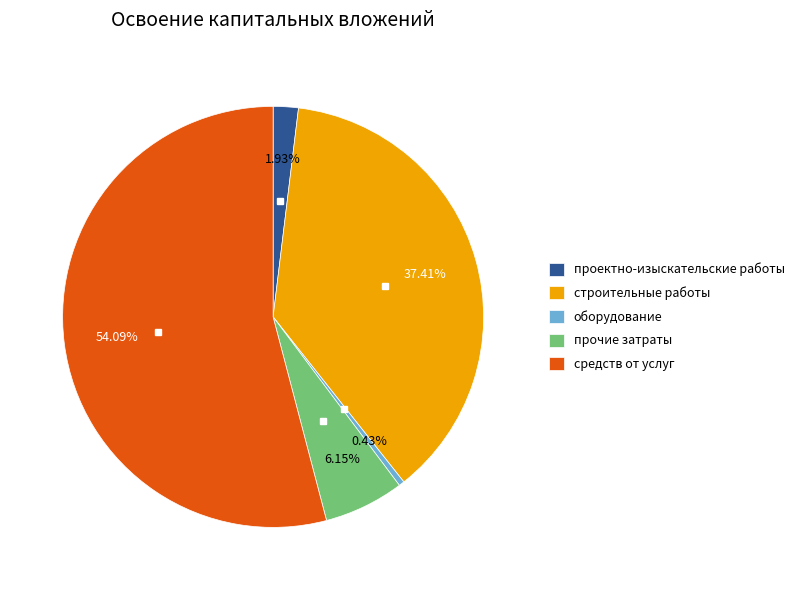

Which has a higher value, оборудование or прочие затраты?

прочие затраты